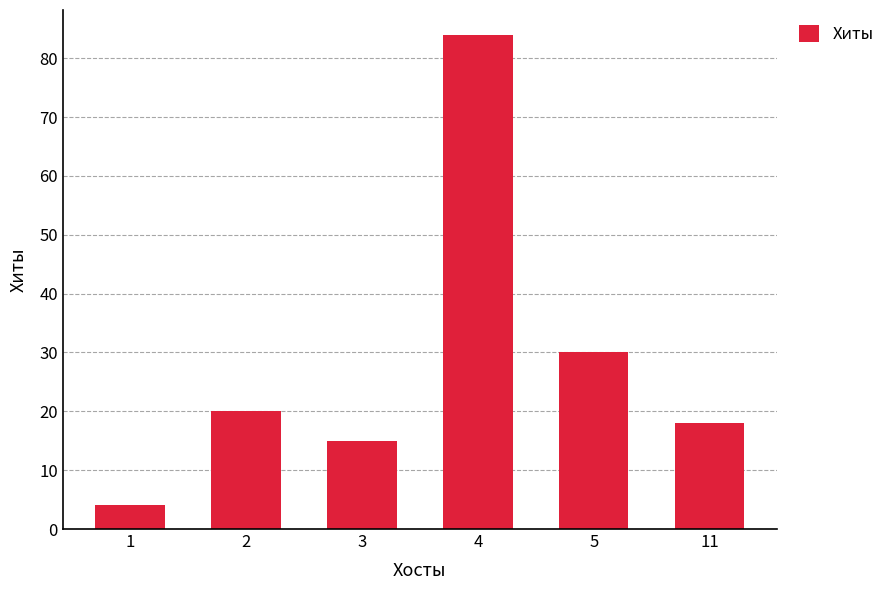

Where is the data nearest to the value 44?

5